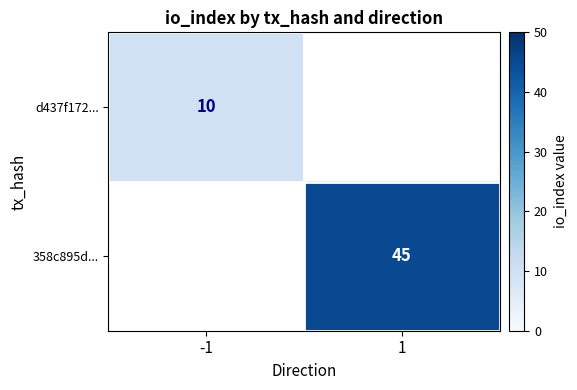

The value of 358c895d... at 1 is 45. True or false?

True